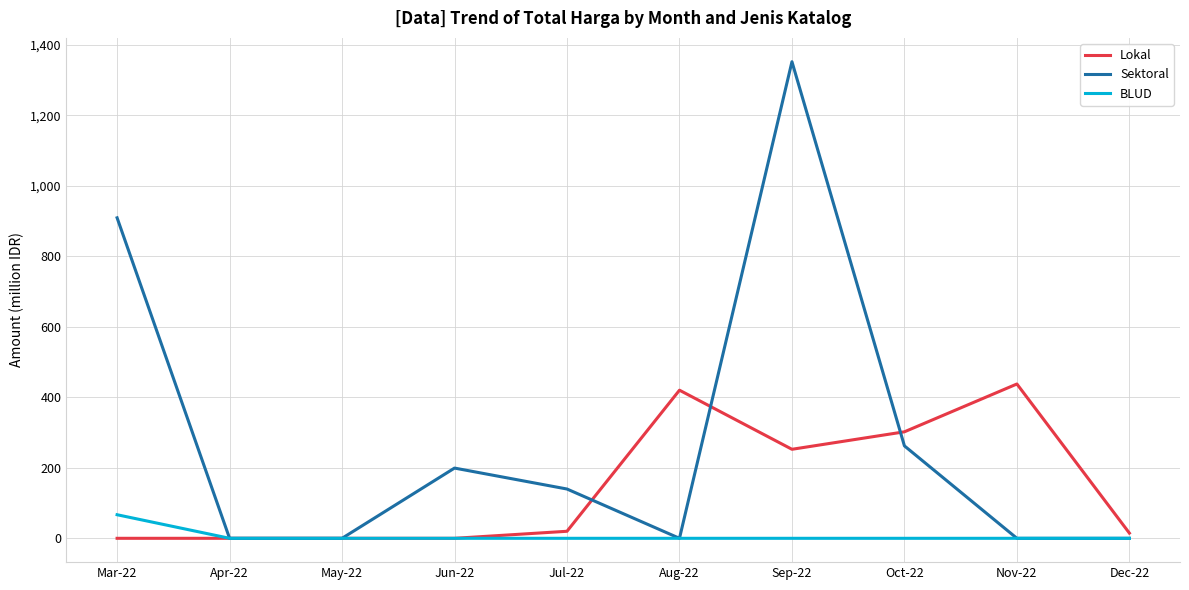

The value of Lokal at Apr-22 is 292.0. True or false?

False